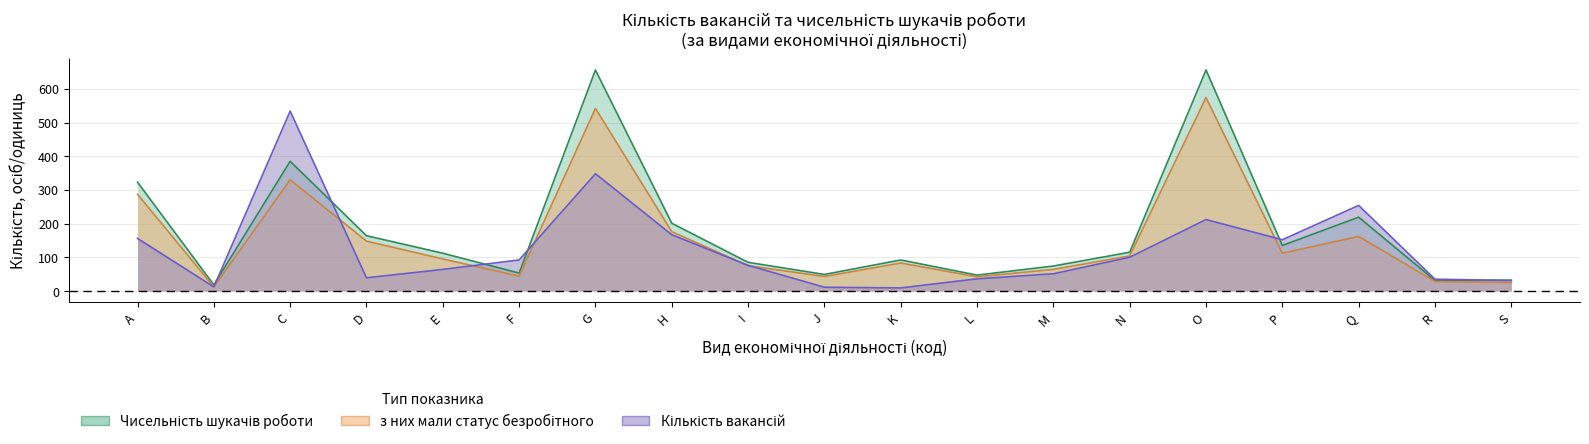

What is the smallest value displayed?

9